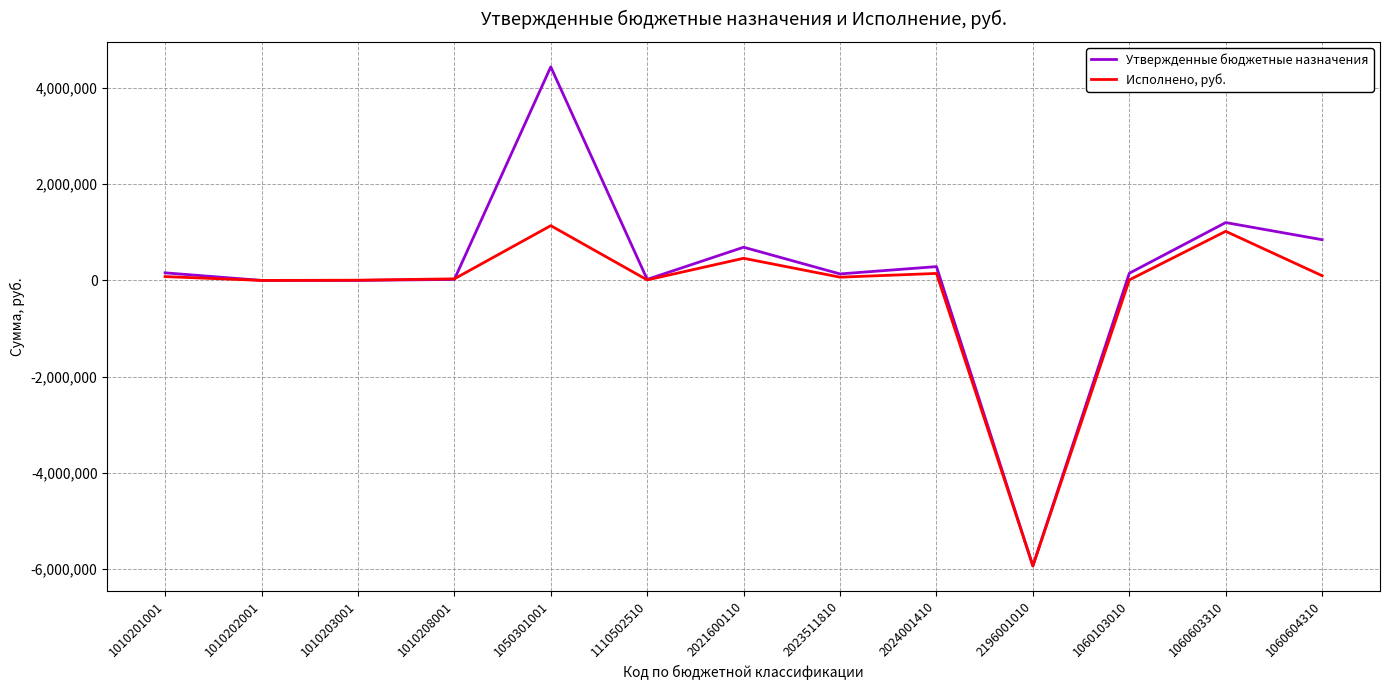

What is the minimum value shown in the chart?

-5931049.6